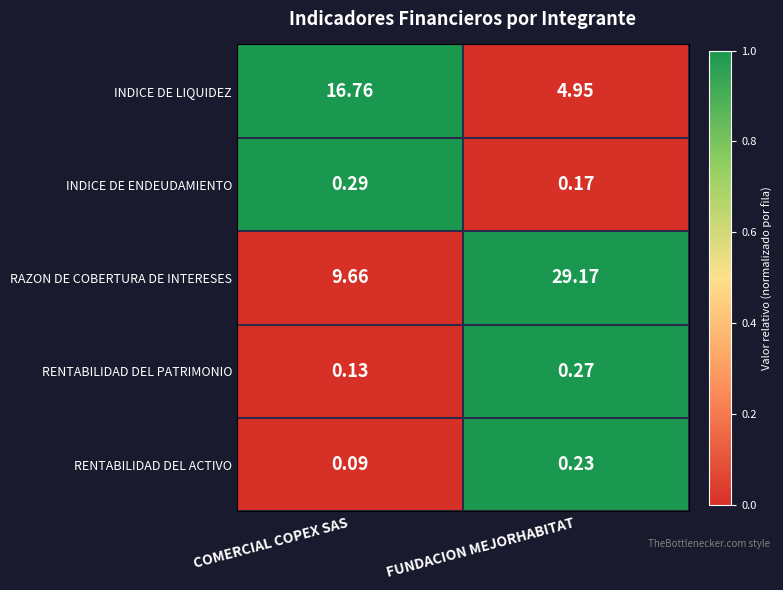

Is the value of INDICE DE LIQUIDEZ at COMERCIAL COPEX SAS greater than the value of RAZON DE COBERTURA DE INTERESES at COMERCIAL COPEX SAS?

Yes